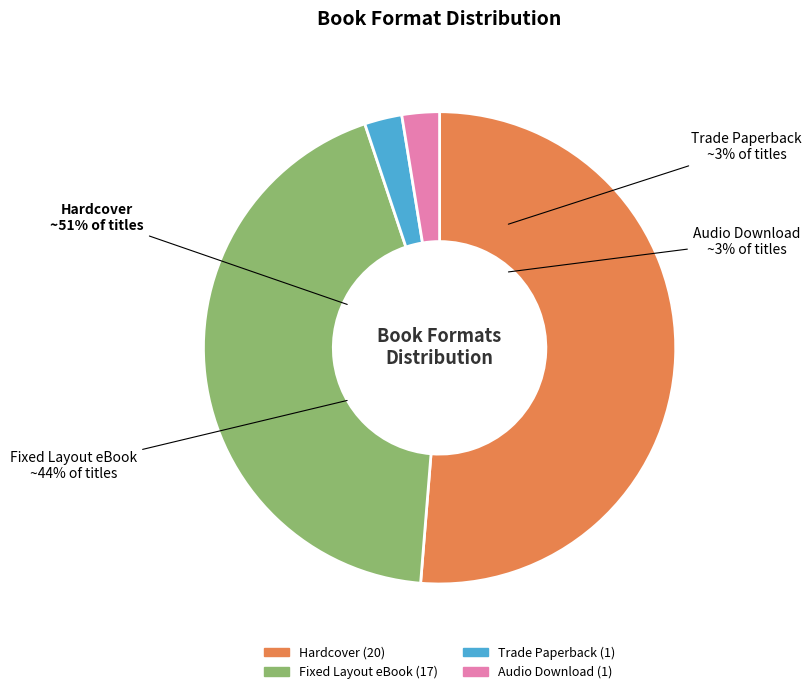

How many slices are in this pie chart?

4